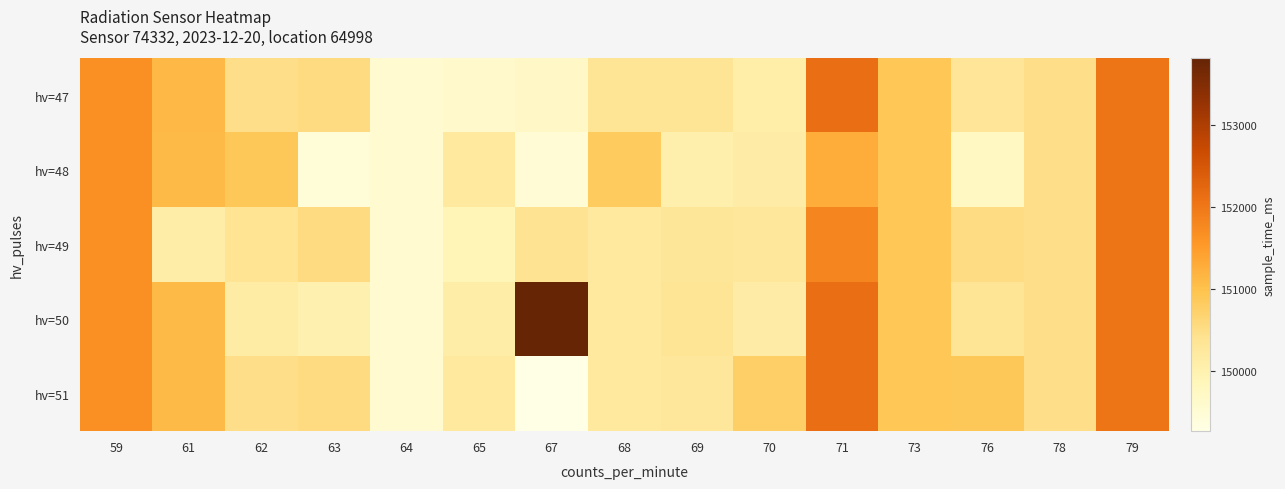

Which has a higher value, 61 or 64?

61